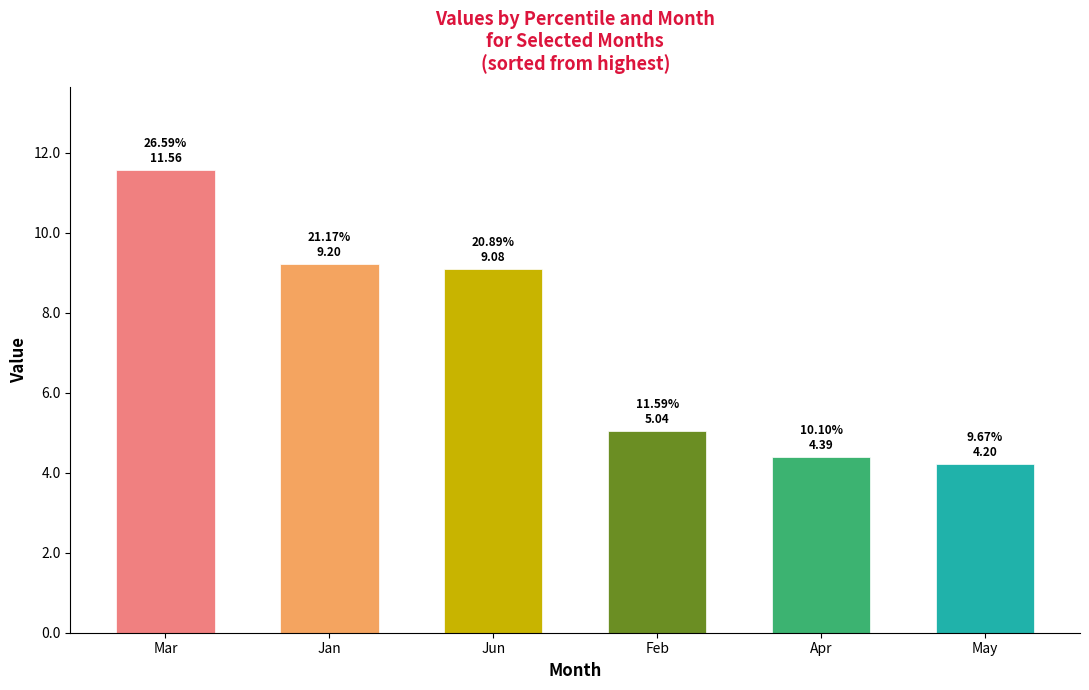

The chart shows a value of 2.6 at May. True or false?

False